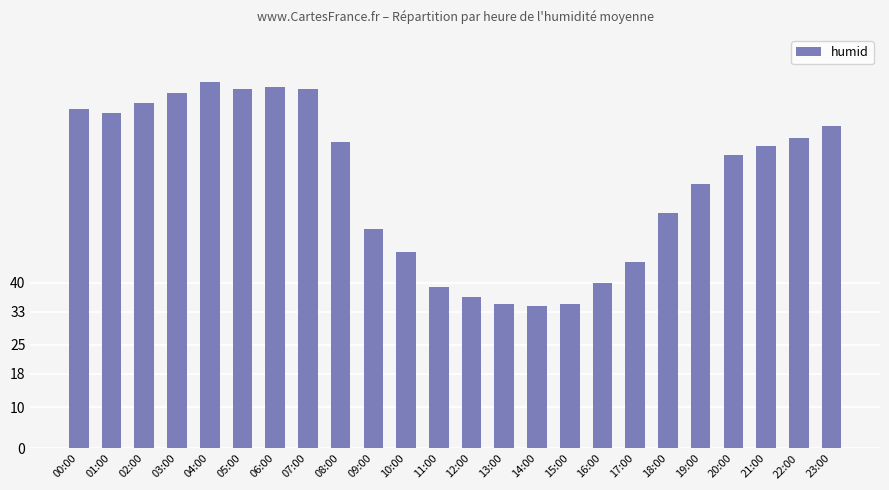

Reading left to right, transcribe all the data shown in this chart.

00:00=82.0	01:00=81.0	02:00=83.5	03:00=86.0	04:00=88.5	05:00=87.0	06:00=87.5	07:00=87.0	08:00=74.0	09:00=53.0	10:00=47.5	11:00=39.0	12:00=36.5	13:00=35.0	14:00=34.5	15:00=35.0	16:00=40.0	17:00=45.0	18:00=57.0	19:00=64.0	20:00=71.0	21:00=73.0	22:00=75.0	23:00=78.0